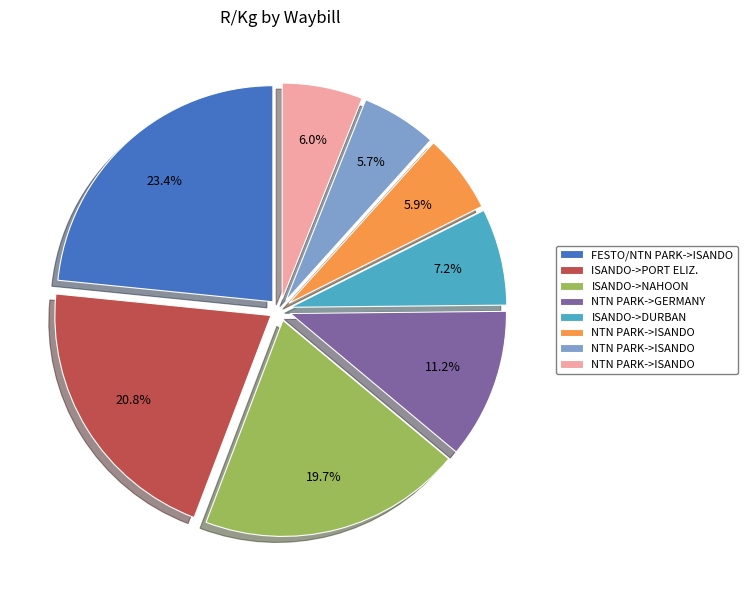

Is there any slice that represents more than half of the pie?

No